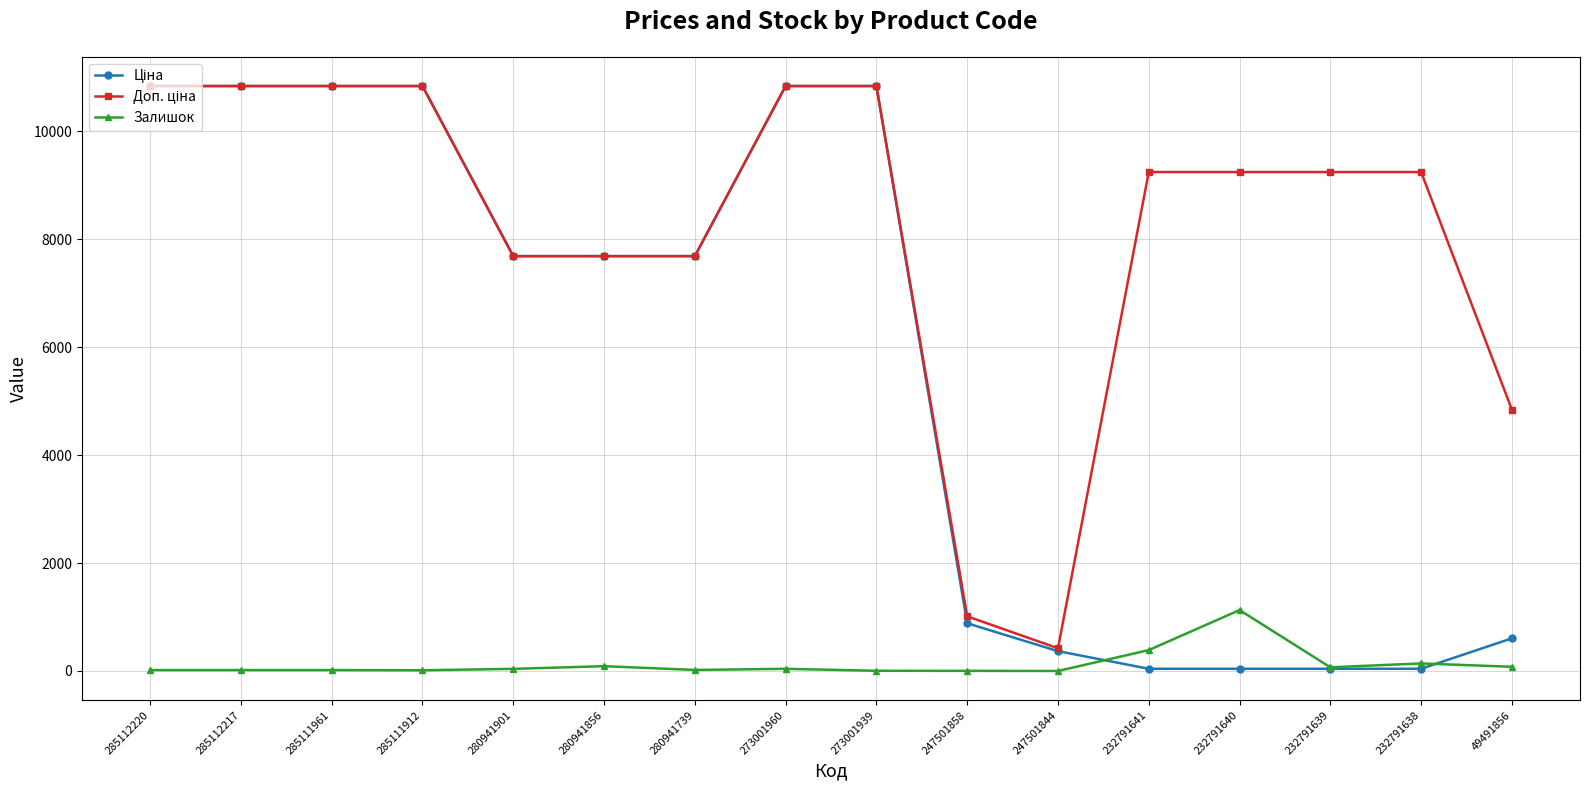

At how many categories does at least one series exceed 5664?

13